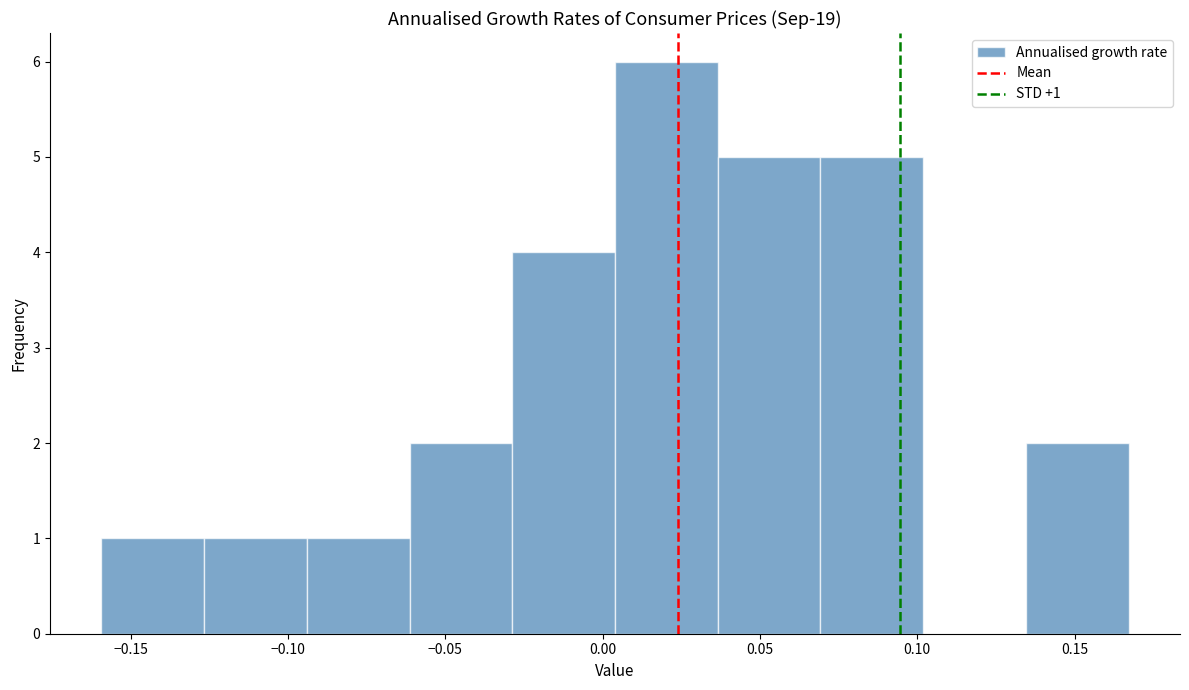

Which range on the x-axis has the tallest bar?

0.005 to 0.035